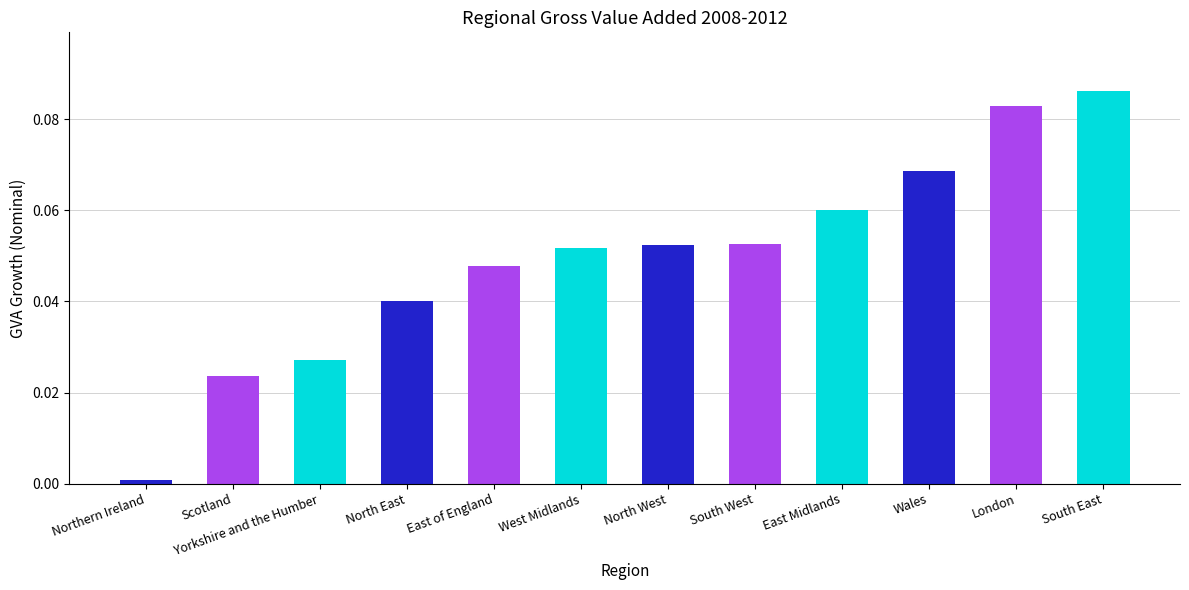

What position from the right is North East?

9